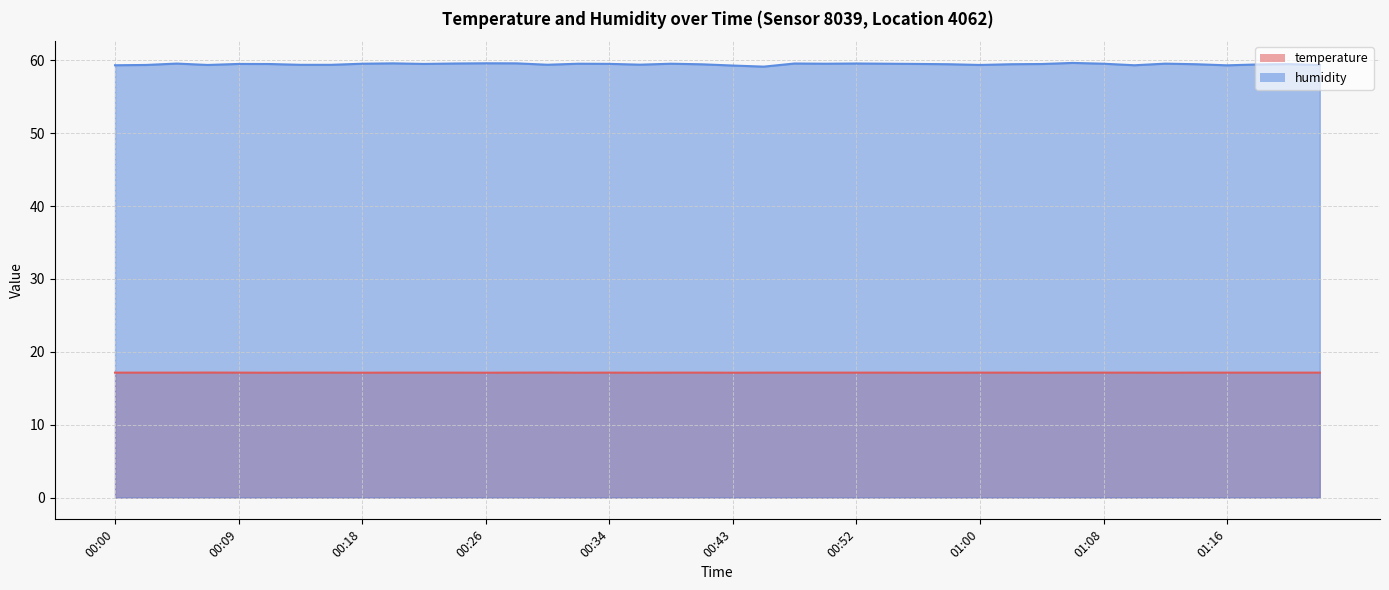

What position from the right is 00:20?

31